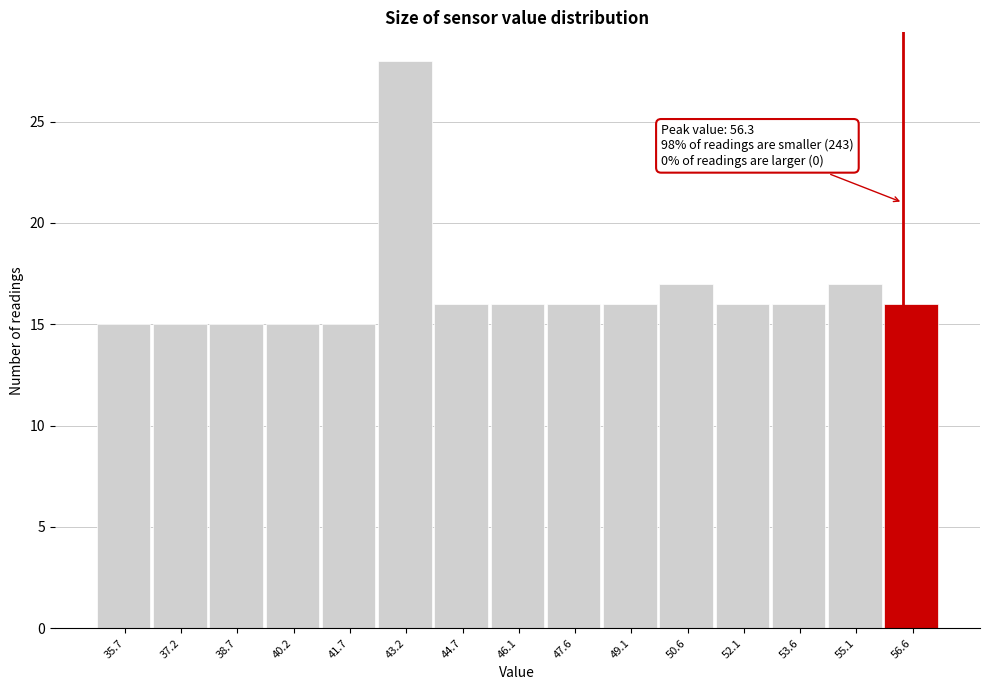

Which range on the x-axis has the tallest bar?

42.4 to 44.0